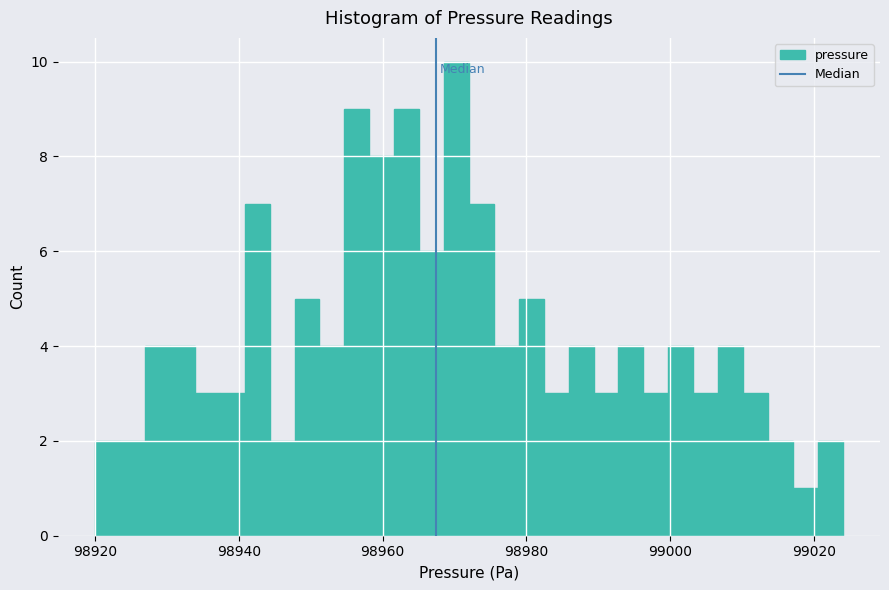

Around what value on the x-axis is the tallest bar? Give the approximate position of its centre, as read against the axis.

98970